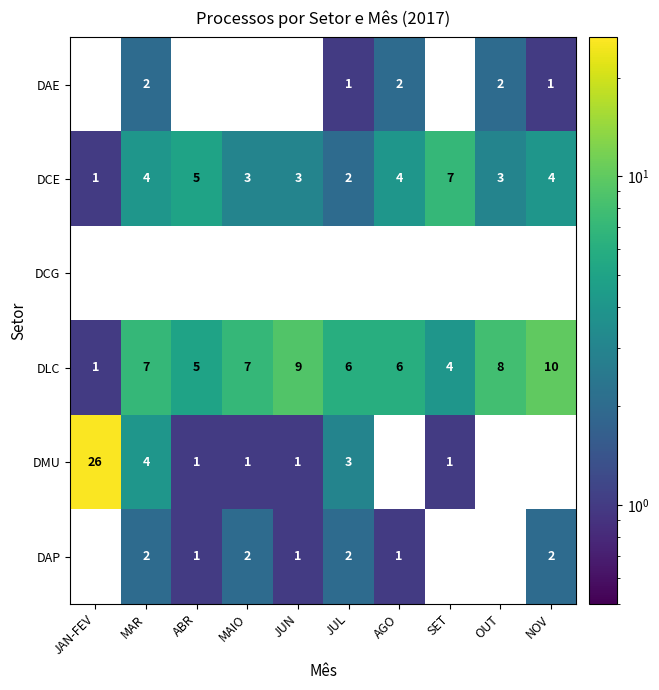

How many categories are shown in the chart?

10